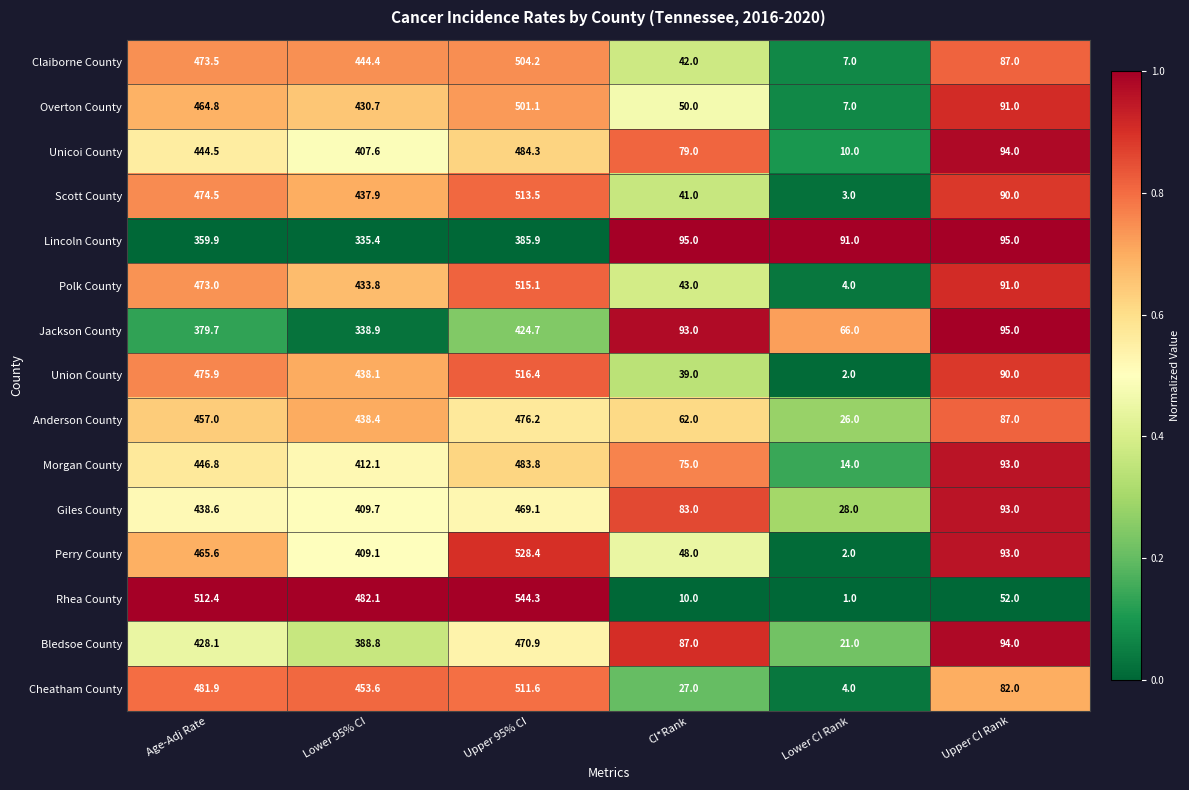

At which label does Perry County reach its minimum?

Lower CI Rank